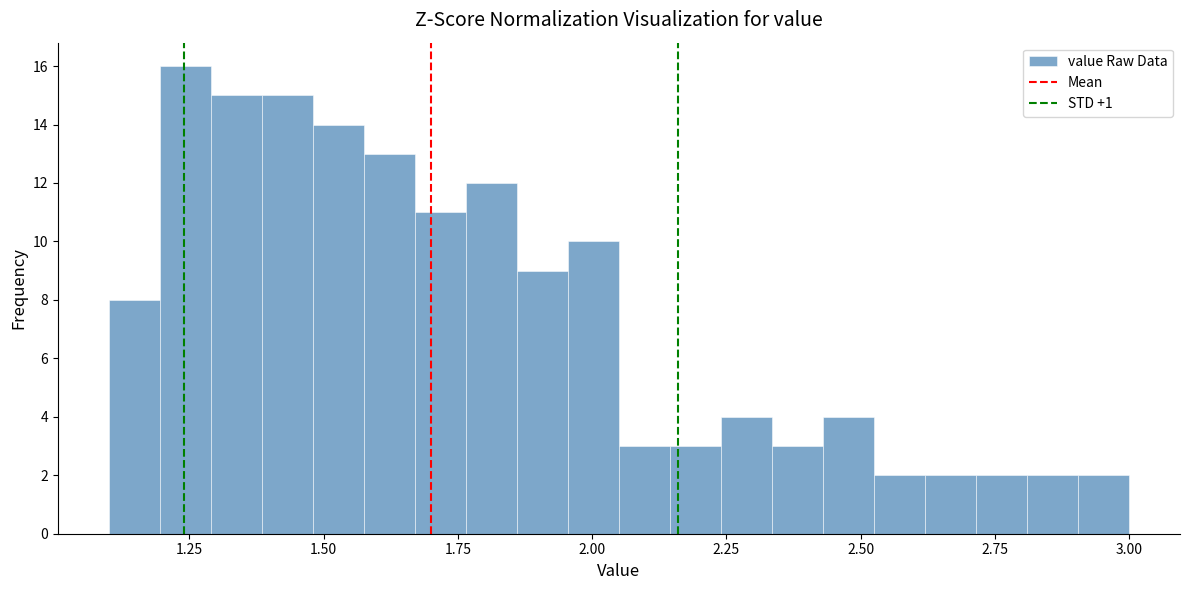

Read against the x-axis, roughly where is the centre of the tallest bar?

1.25